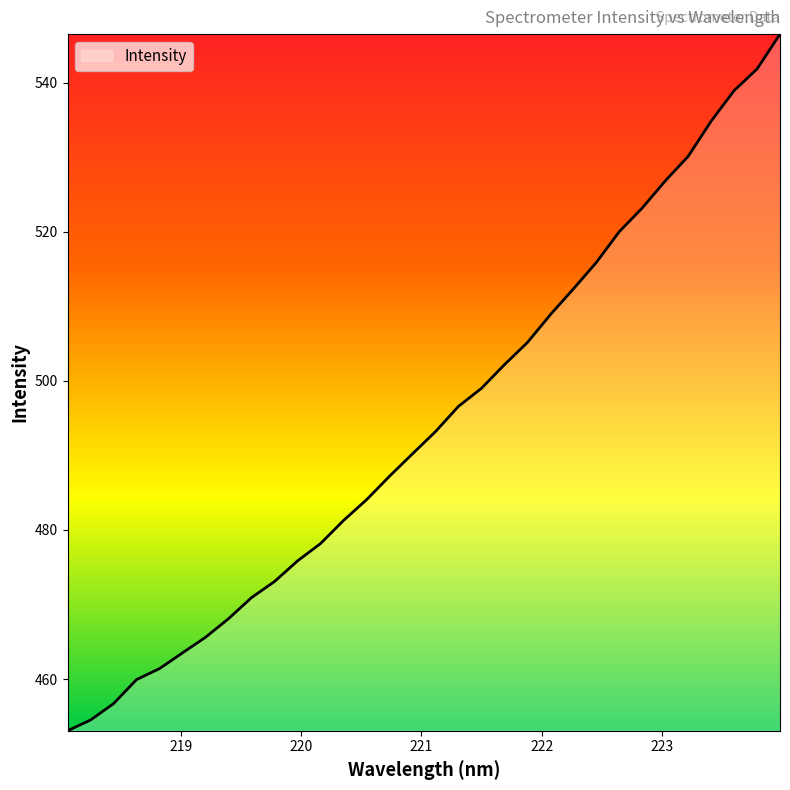

What is the greatest value displayed?

546.5